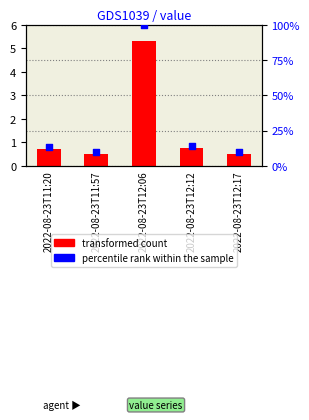

Which series has the largest total across all categories?

percentile rank within the sample